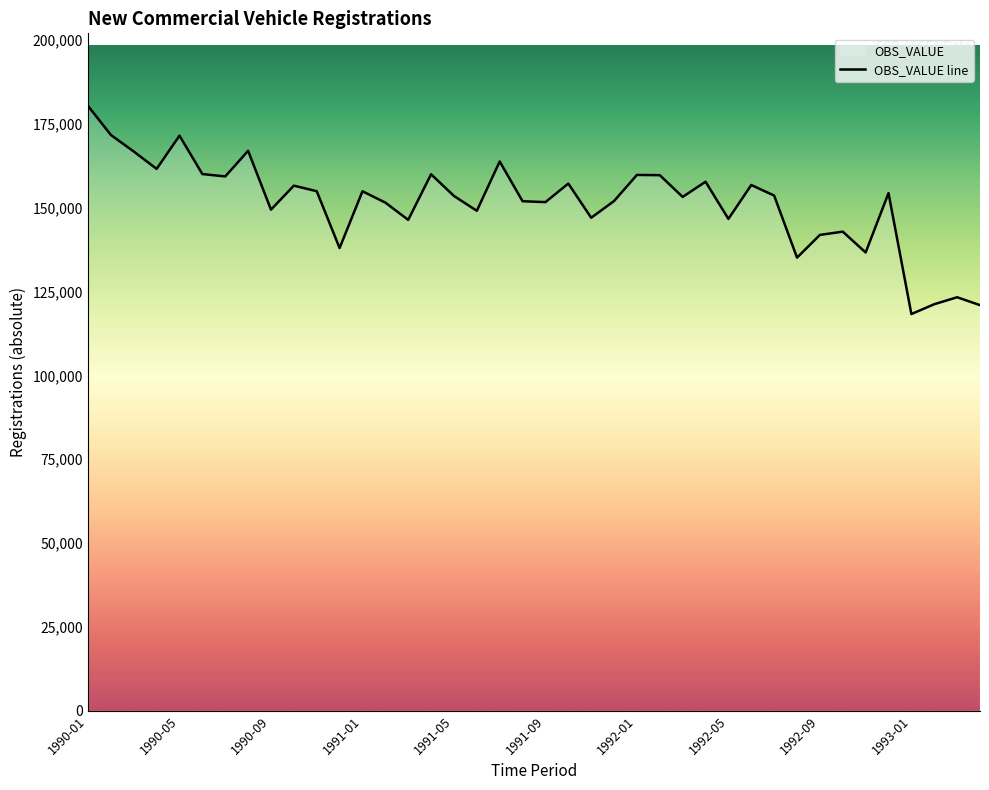

What is the difference between the maximum and minimum values?

62056